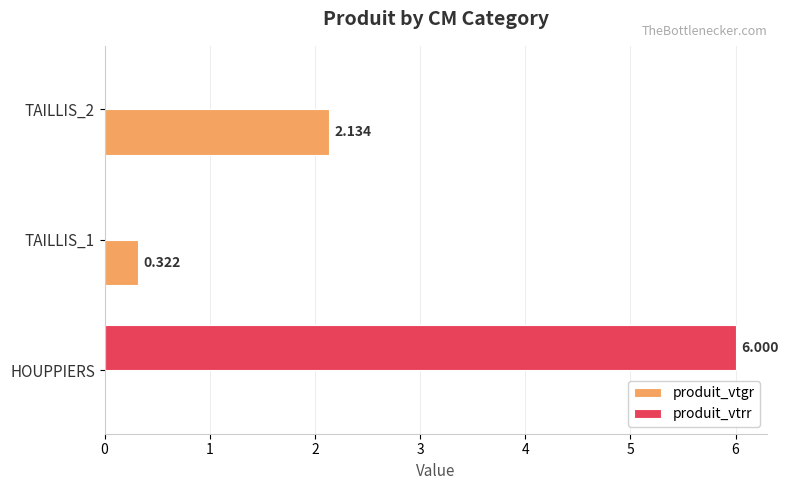

How many distinct data groups are displayed?

2